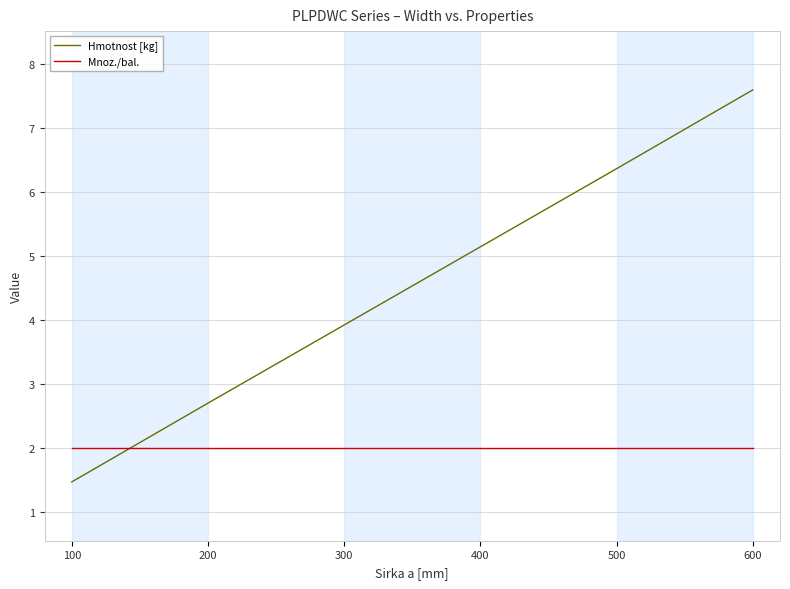

What is the minimum value for Hmotnost [kg]?

1.5